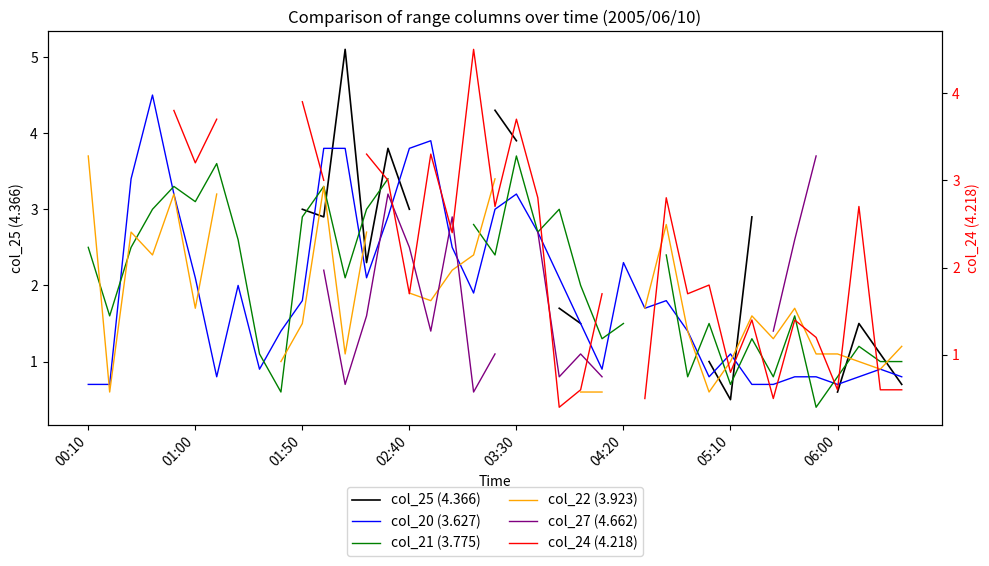

What is the difference between the maximum and minimum values in the col_20 (3.627) series?

3.8